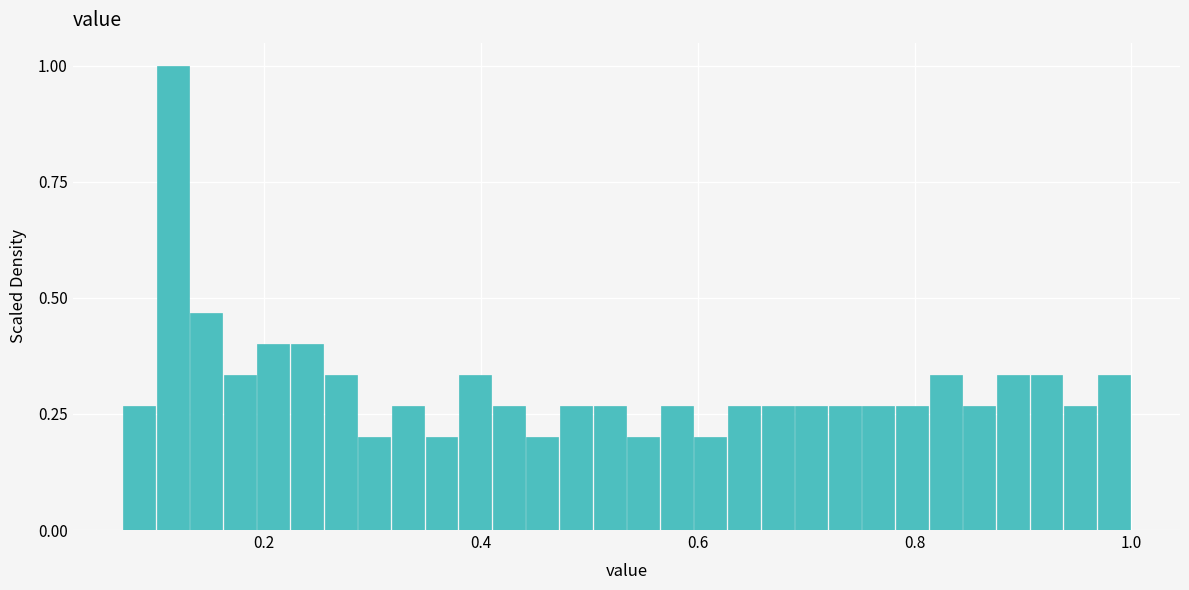

Around what value on the x-axis is the tallest bar? Give the approximate position of its centre, as read against the axis.

0.12